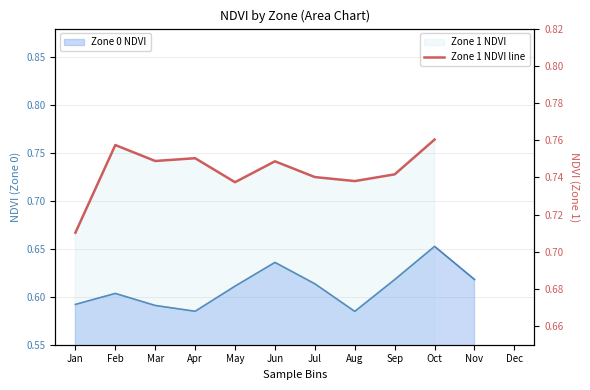

What is the difference between the maximum and minimum values?

0.1